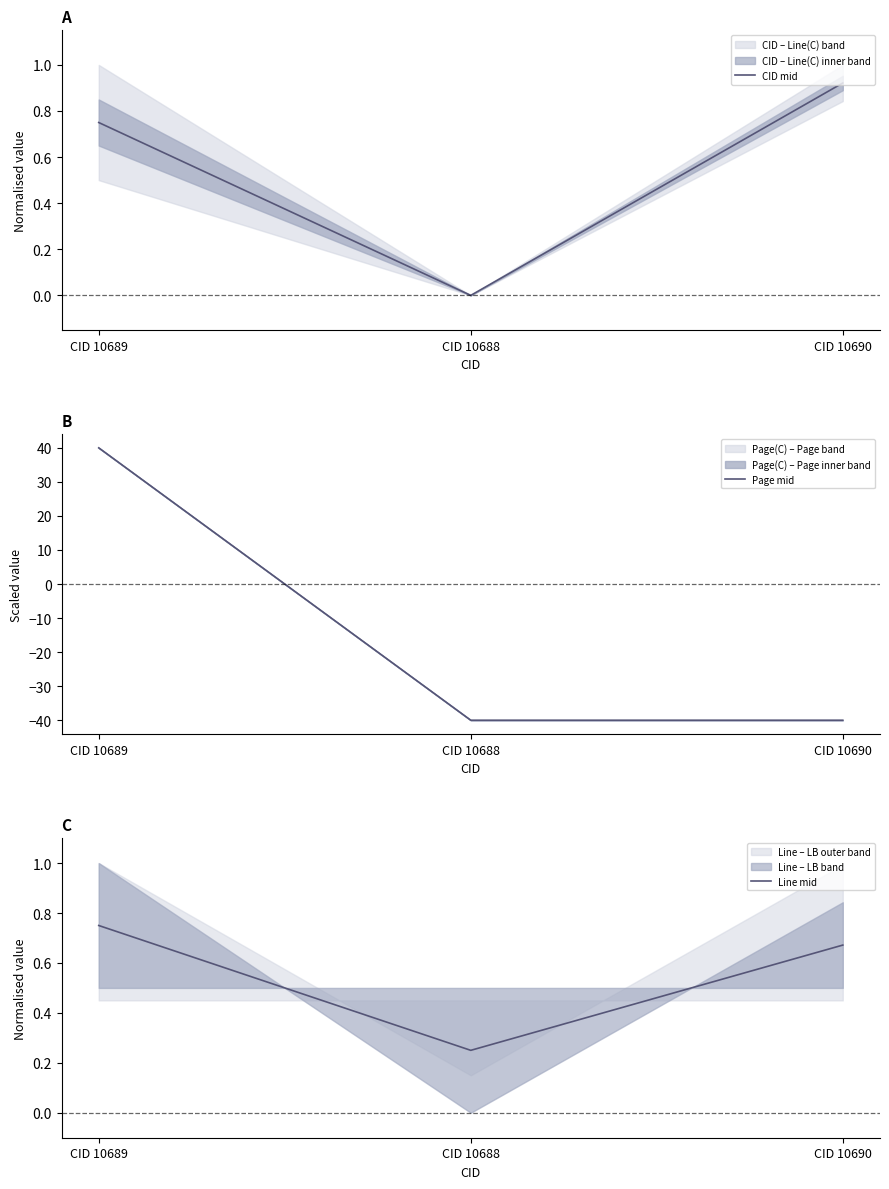

What position from the right is CID 10690?

1